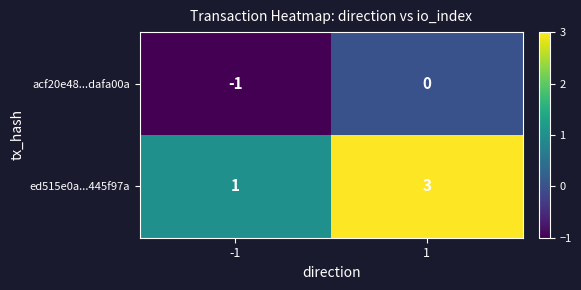

What is the difference between the highest and lowest values at 1?

3